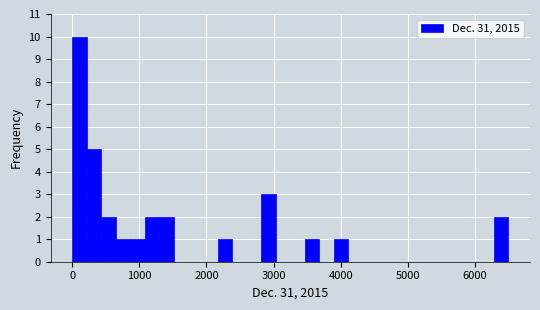

Read against the x-axis, roughly where is the centre of the tallest bar?

100